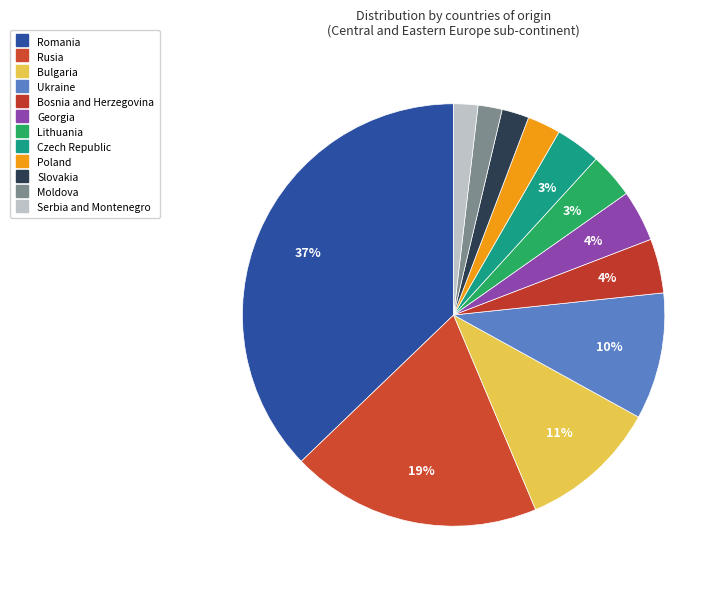

To the nearest percent, what is the average slice percentage?

8%